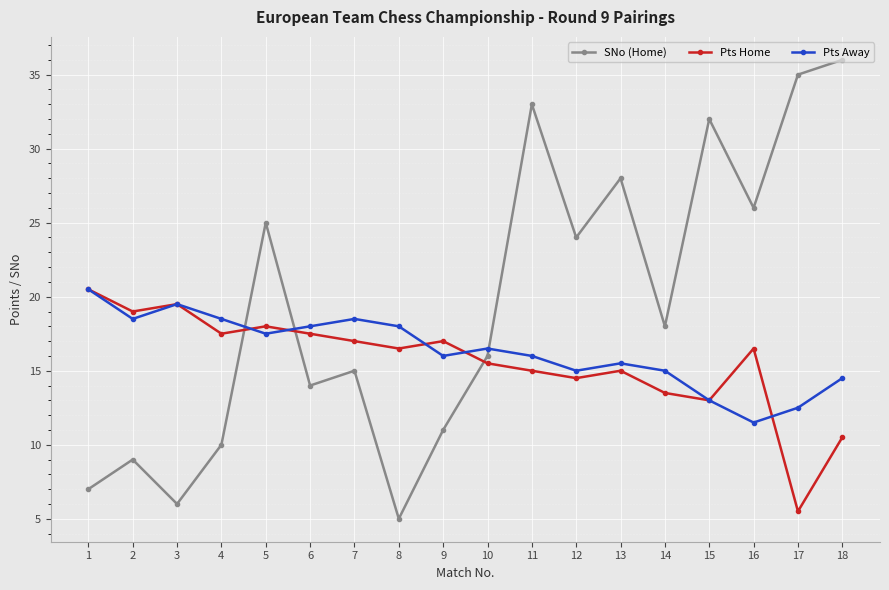

Rank the series at 12 from highest to lowest value.

SNo (Home), Pts Away, Pts Home